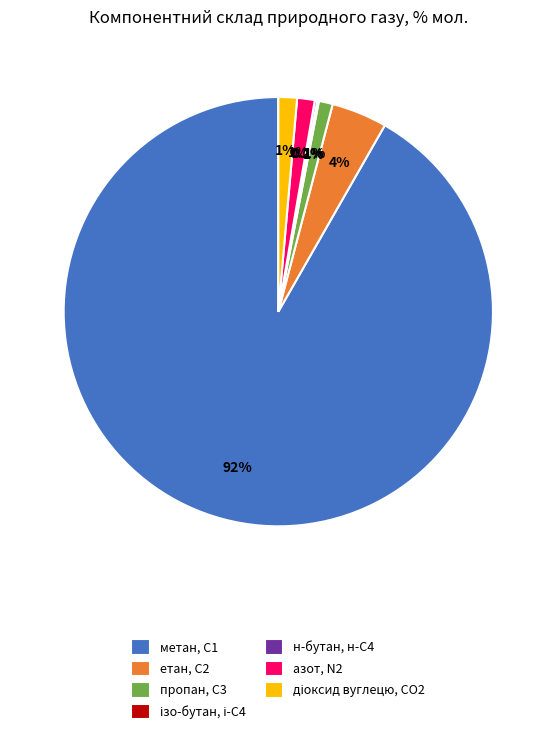

How much of the chart is everything except пропан, С3?

99.0%